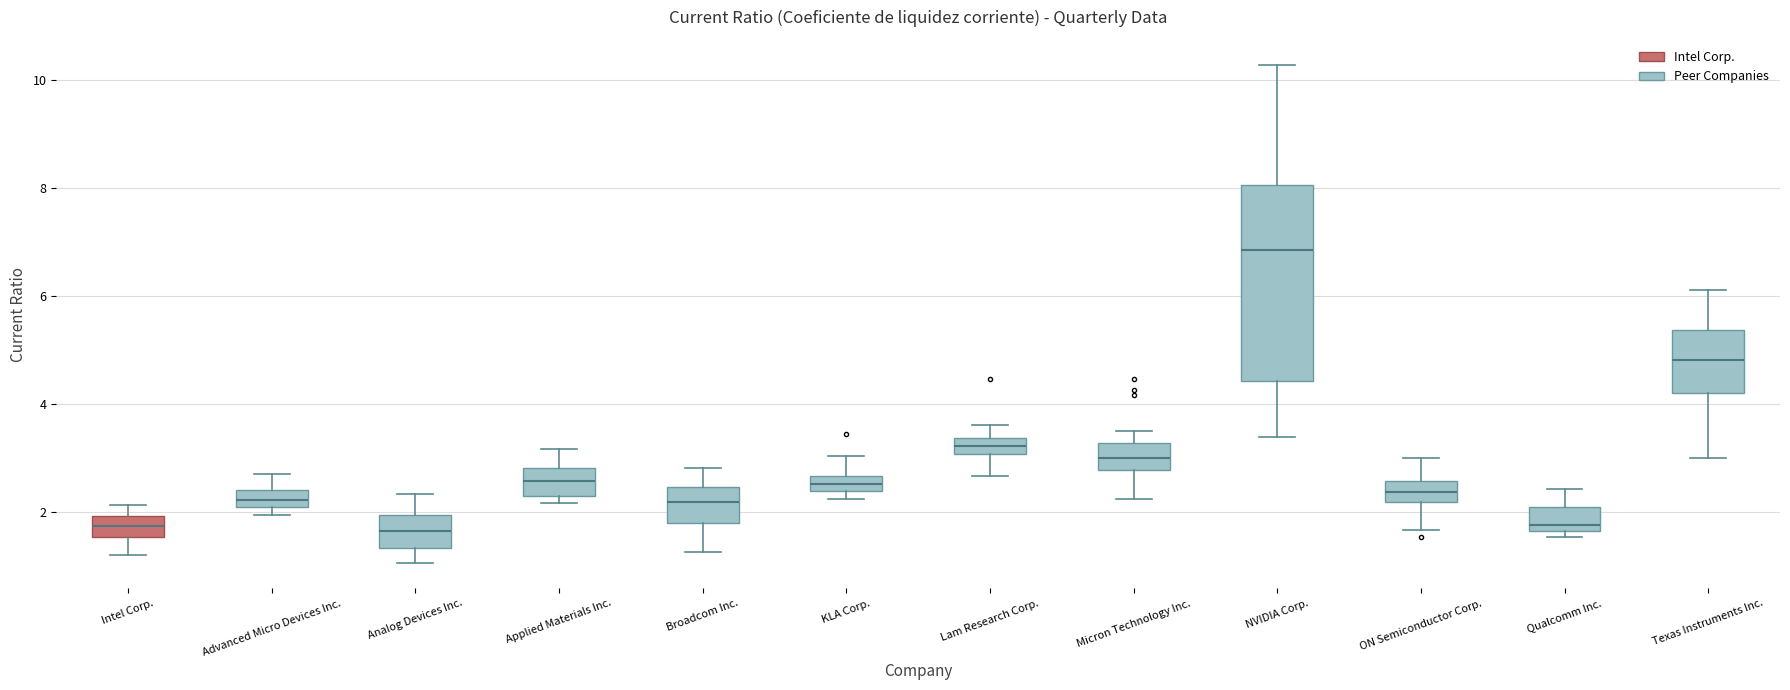

Comparing the boxes themselves (not the whiskers), which one is the tallest?

NVIDIA Corp.